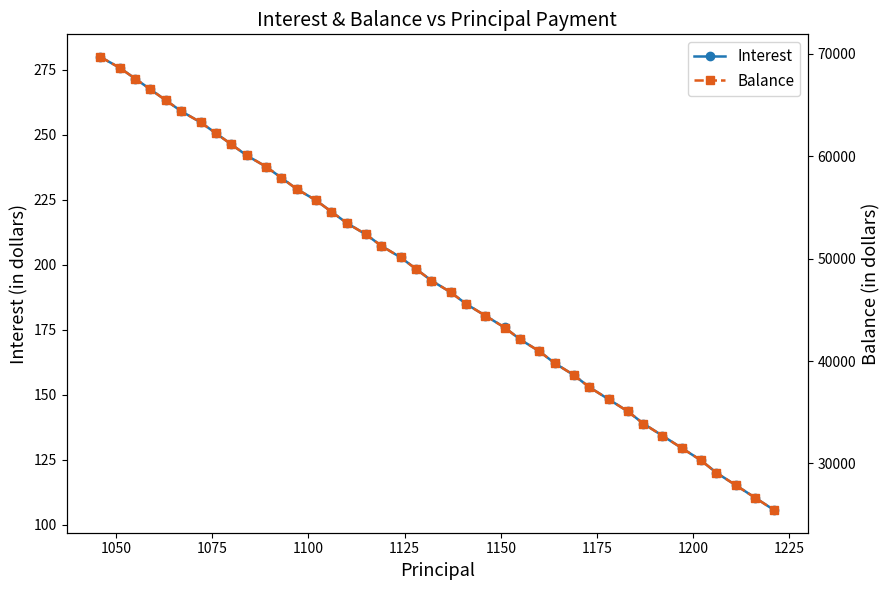

What is the sum of all Balance values?

1924513.0